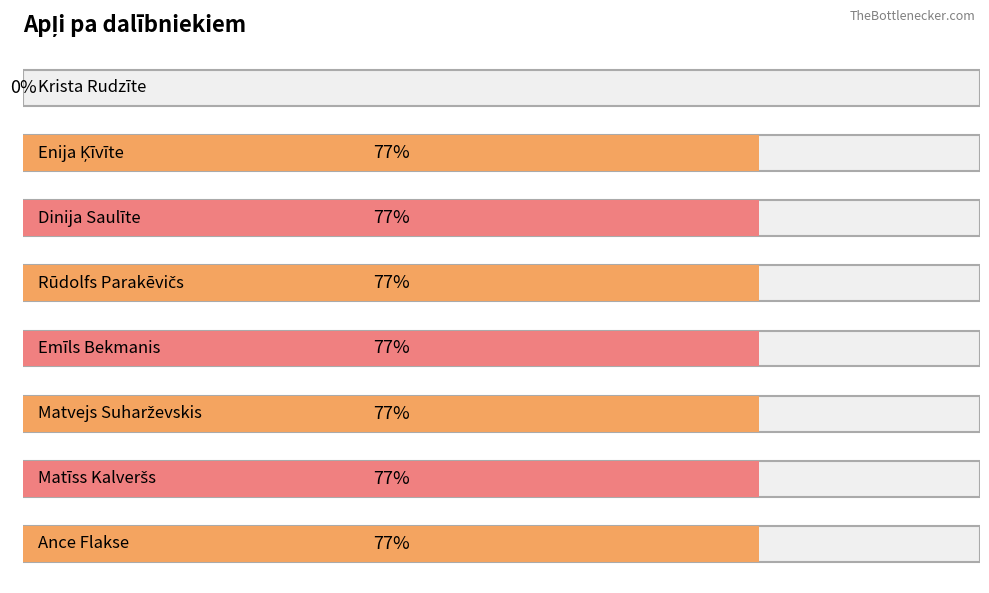

Which has a higher value, Rūdolfs Parakēvičs or Dinija Saulīte?

Rūdolfs Parakēvičs